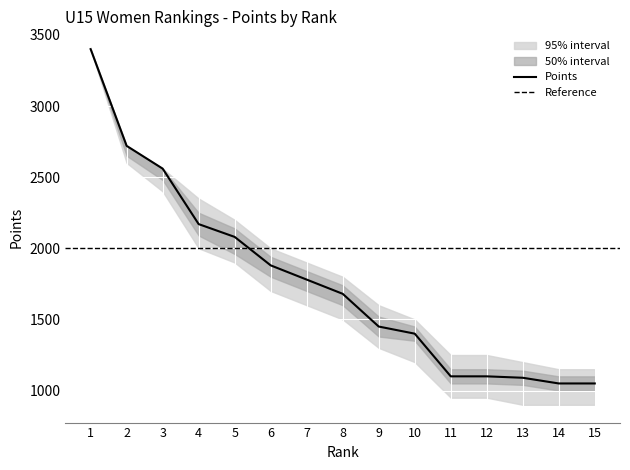

What is the minimum value for Points?

1050